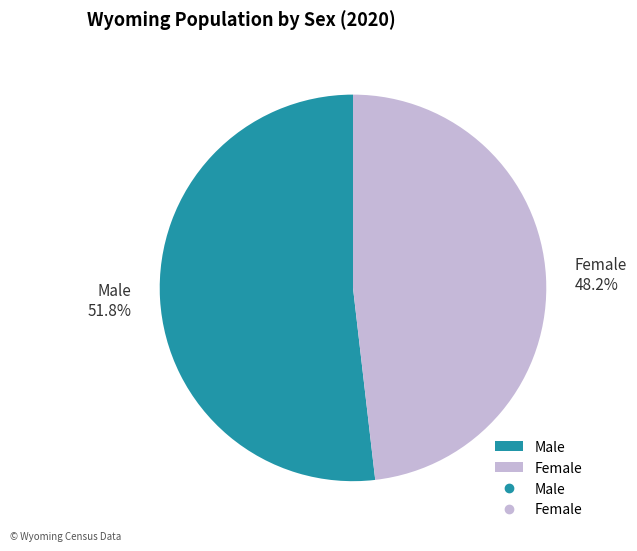

To the nearest percent, what percentage of the pie is Female?

48%